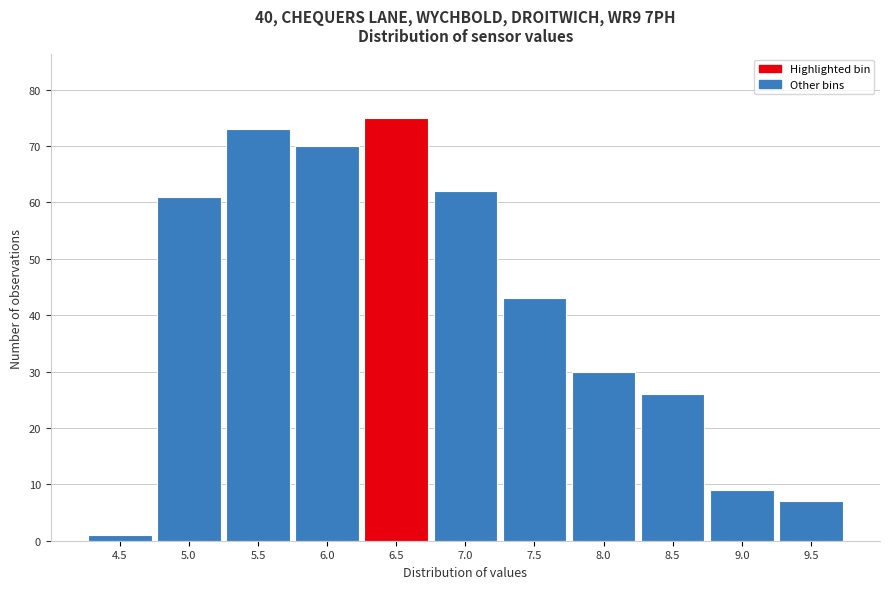

Reading left to right, transcribe all the data shown in this chart.

1	61	73	70	75	62	43	30	26	9	7